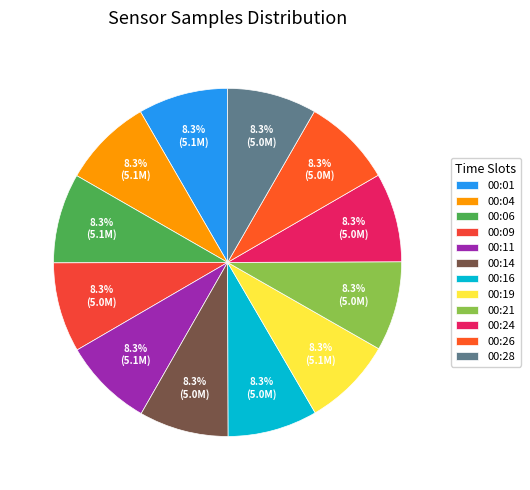

Approximately how many times larger is the value at 00:21 compared to 00:06?

1.0